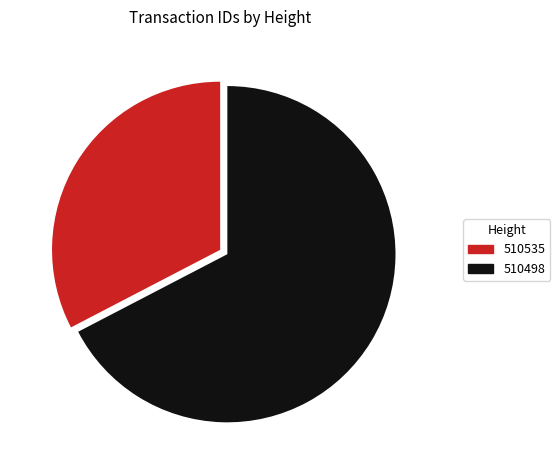

Rank the categories by value from lowest to highest.

510535, 510498